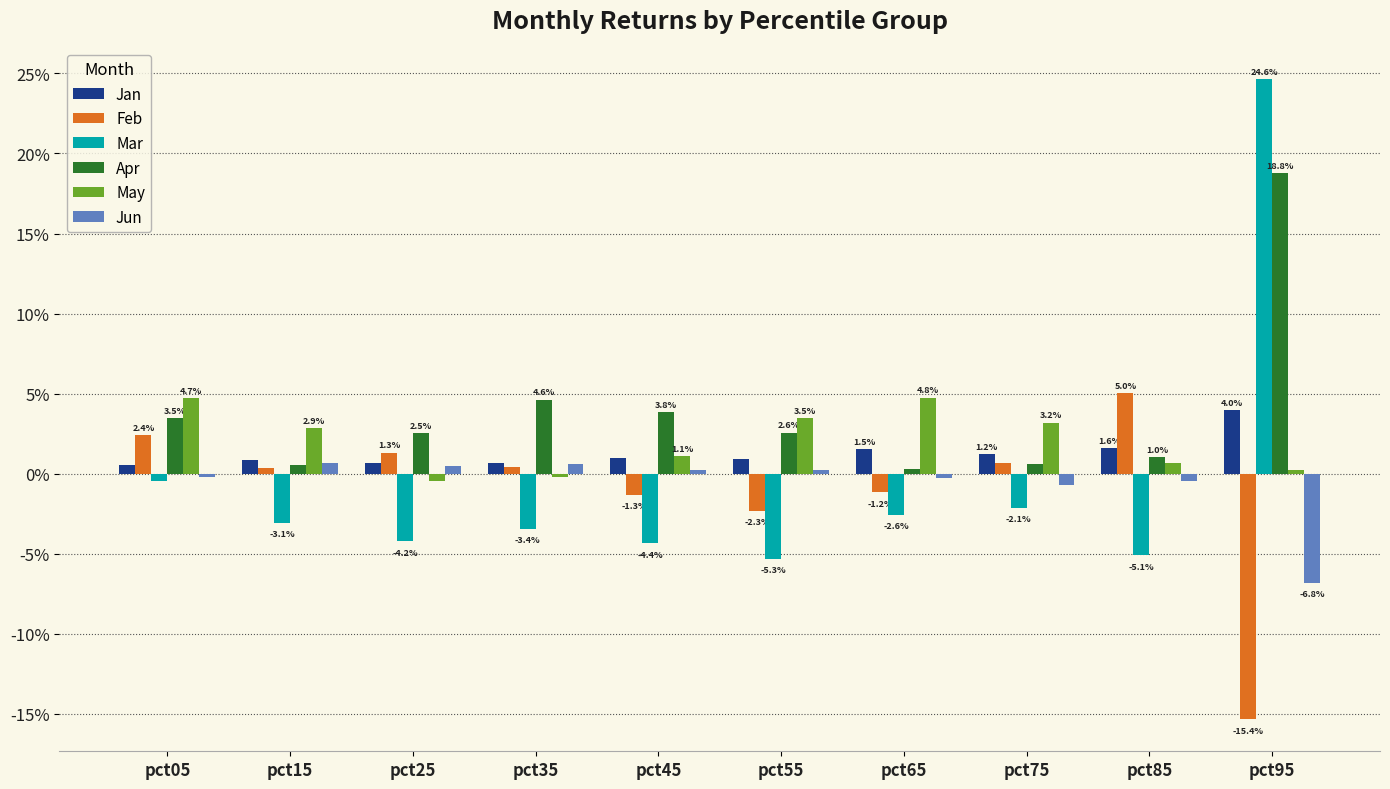

What are all the series names shown in the legend?

Jan, Feb, Mar, Apr, May, Jun